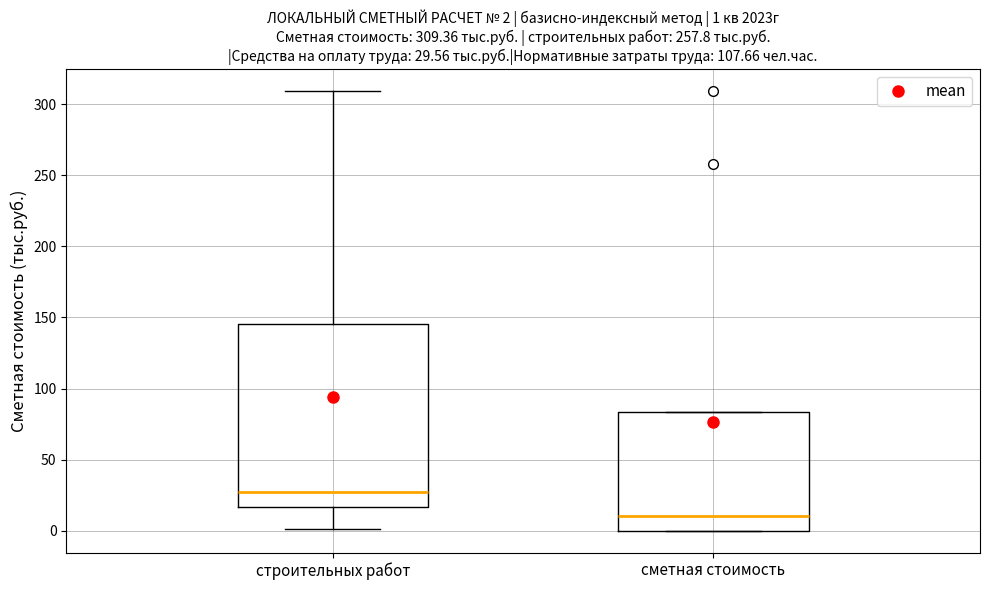

Comparing the boxes themselves (not the whiskers), which one is the tallest?

строительных работ